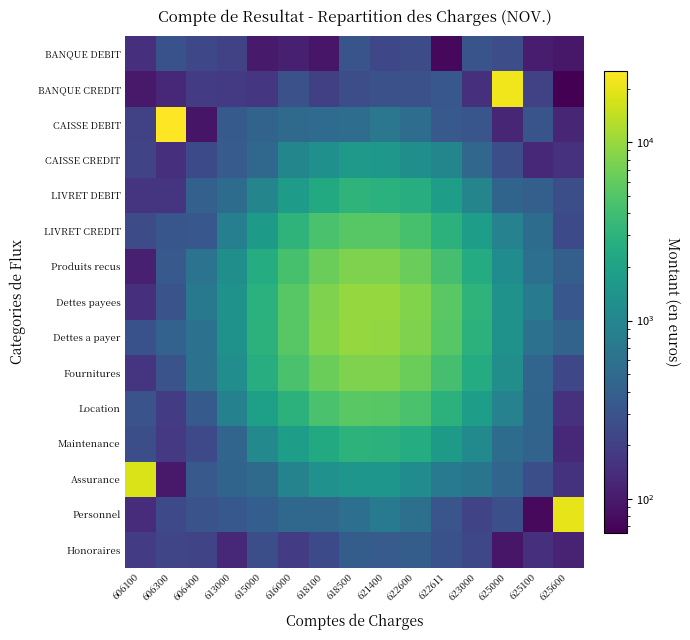

At which category is the sum across all series the highest?

618500